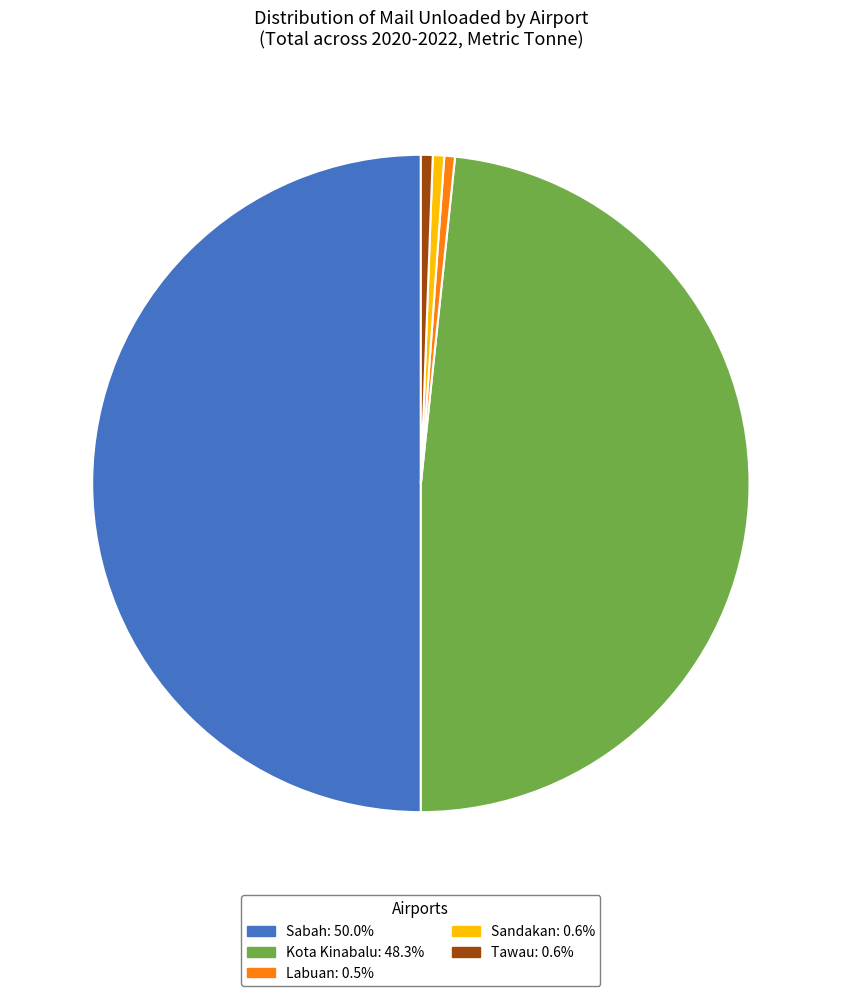

How many slices are in this pie chart?

5